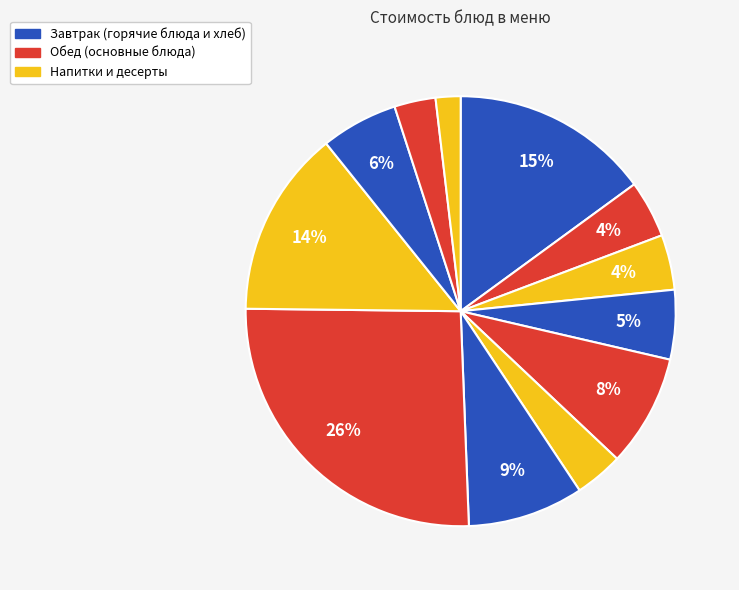

How many segments does this pie chart have?

12